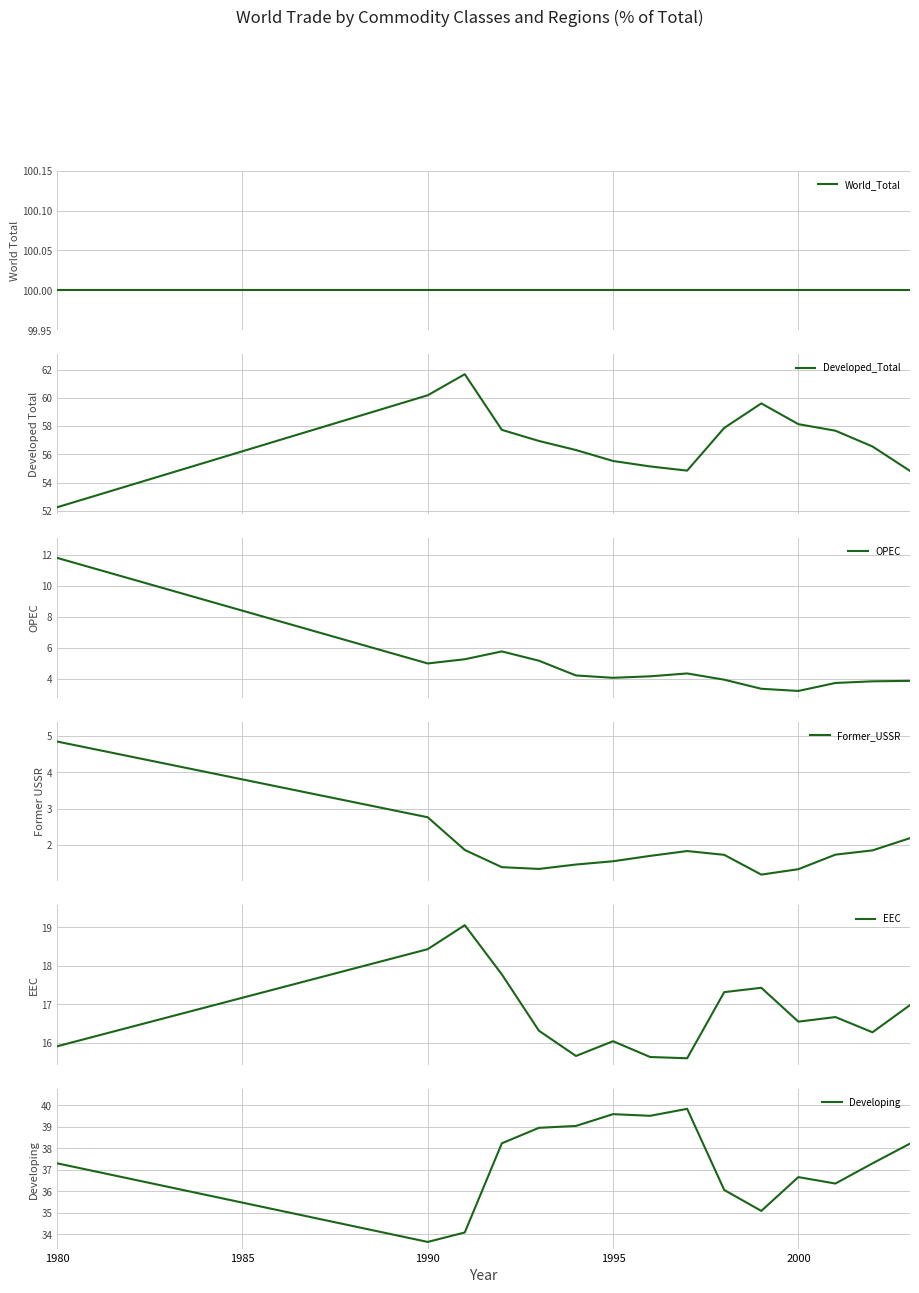

True or false: OPEC and Former_USSR cross at least once.

False